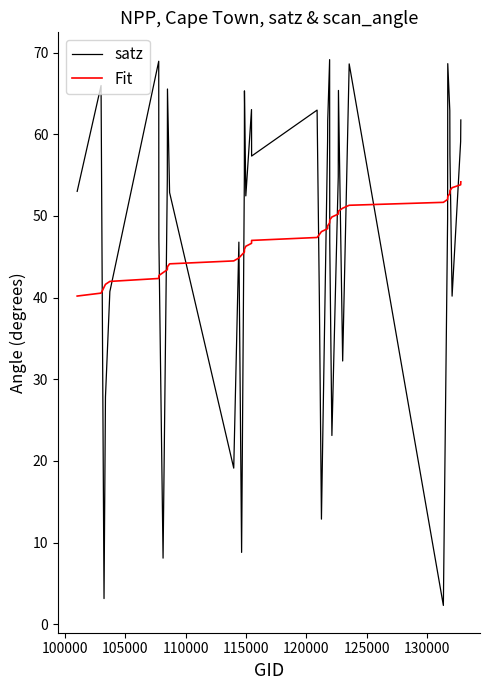

True or false: Fit and satz cross at least once.

True